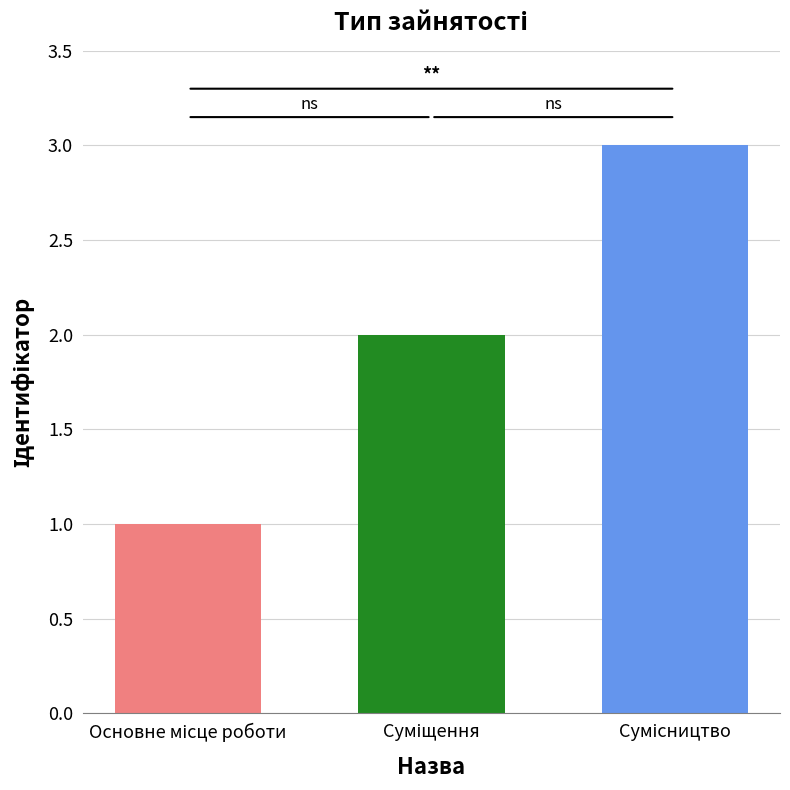

What is the sum of all values?

6